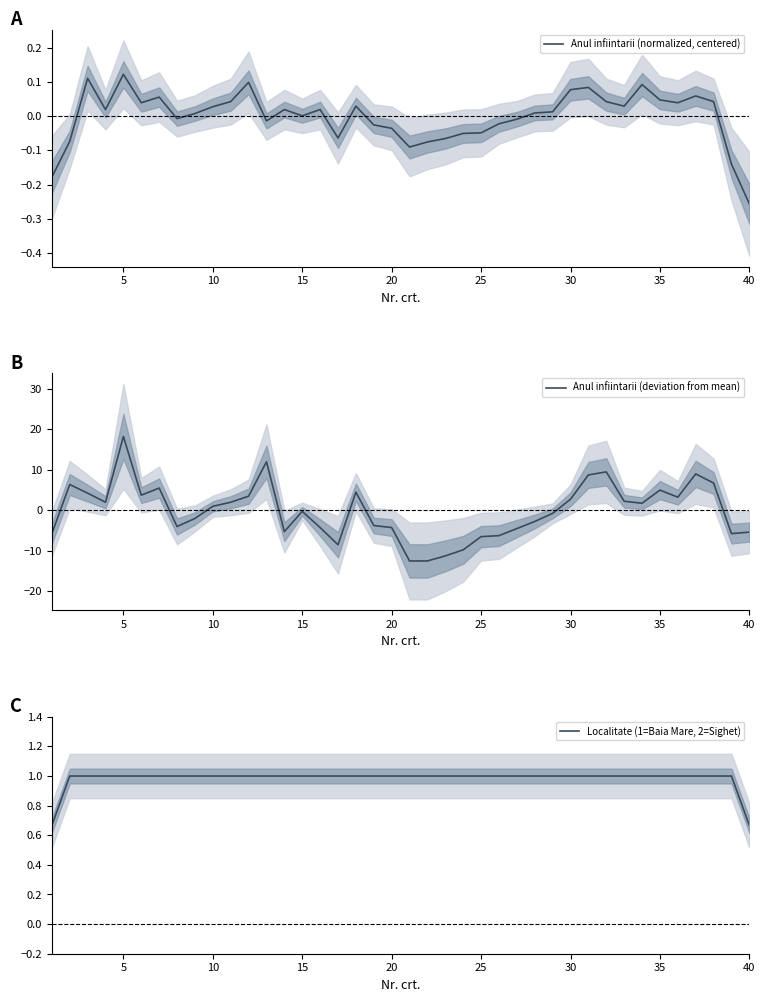

Reading left to right, list all the values displayed in this chart.

Anul infiintarii (normalized, centered): -0.2	-0.1	0.1	0.0	0.1	0.0	0.1	-0.0	0.0	0.0	0.0	0.1	-0.0	0.0	0.0	0.0	-0.1	0.0	-0.0	-0.0	-0.1	-0.1	-0.1	-0.0	-0.0	-0.0	-0.0	0.0	0.0	0.1	0.1	0.0	0.0	0.1	0.0	0.0	0.1	0.0	-0.1	-0.3
Anul infiintarii (deviation from mean): -5.8	6.4	4.2	2.0	18.2	3.8	5.5	-4.0	-2.0	1.0	2.0	3.5	12.0	-5.2	-0.2	-4.2	-8.5	4.5	-3.8	-4.2	-12.5	-12.5	-11.2	-9.8	-6.5	-6.2	-4.5	-2.8	-0.8	2.8	8.8	9.5	2.2	1.8	5.0	3.2	9.0	6.8	-5.8	-5.4
Localitate (1=Baia Mare, 2=Sighet): 0.7	1.0	1.0	1.0	1.0	1.0	1.0	1.0	1.0	1.0	1.0	1.0	1.0	1.0	1.0	1.0	1.0	1.0	1.0	1.0	1.0	1.0	1.0	1.0	1.0	1.0	1.0	1.0	1.0	1.0	1.0	1.0	1.0	1.0	1.0	1.0	1.0	1.0	1.0	0.7